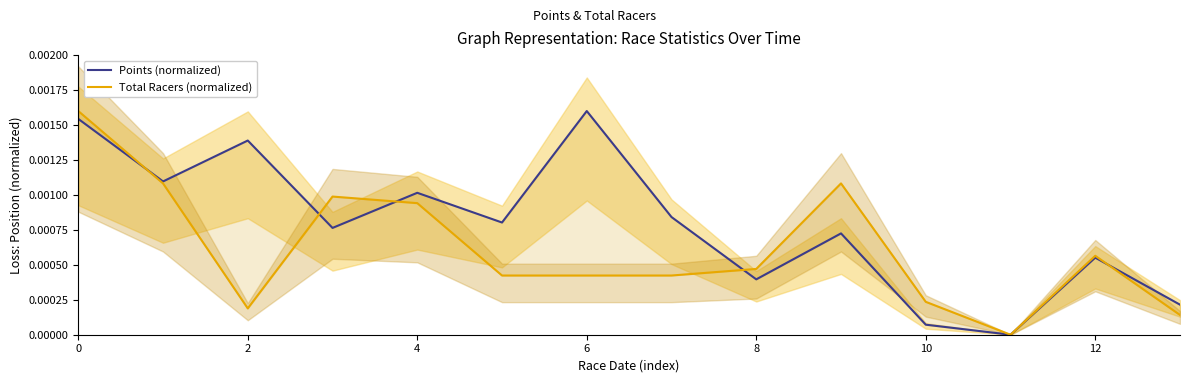

Is this an area chart (filled region under the line)?

No